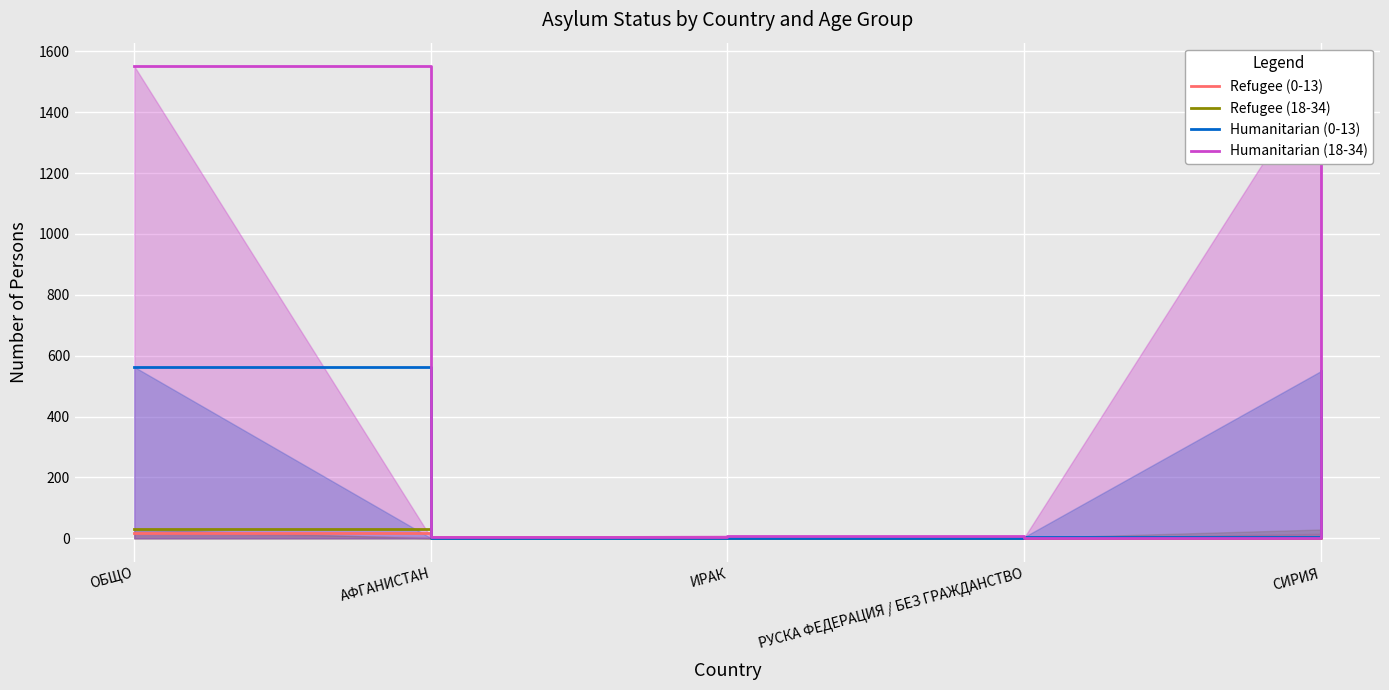

List the series in order of their peak value, highest first.

Humanitarian (18-34), Humanitarian (0-13), Refugee (18-34), Refugee (0-13)